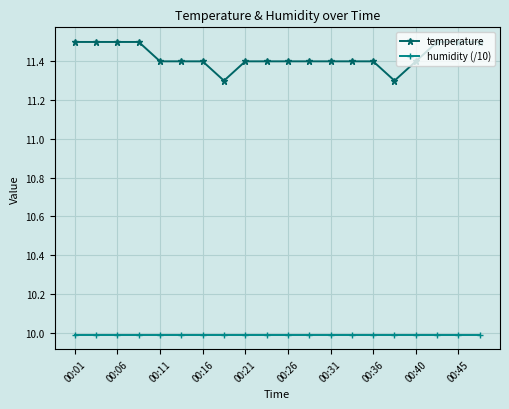

What is the sum of all temperature values?

228.5